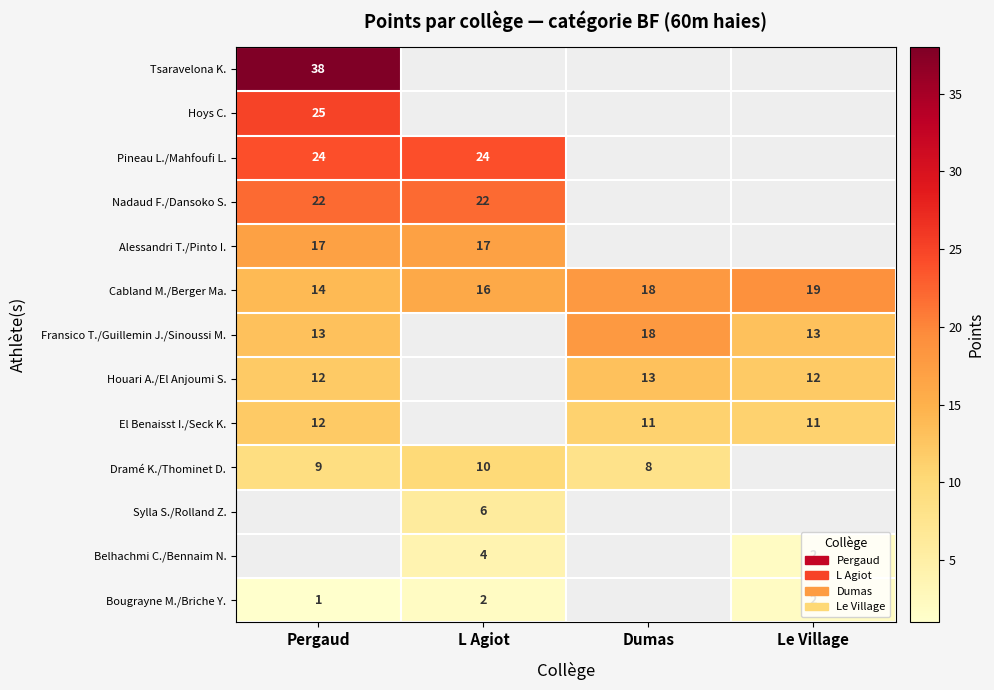

True or false: Alessandri T./Pinto I. has a value of 4 at Pergaud.

False